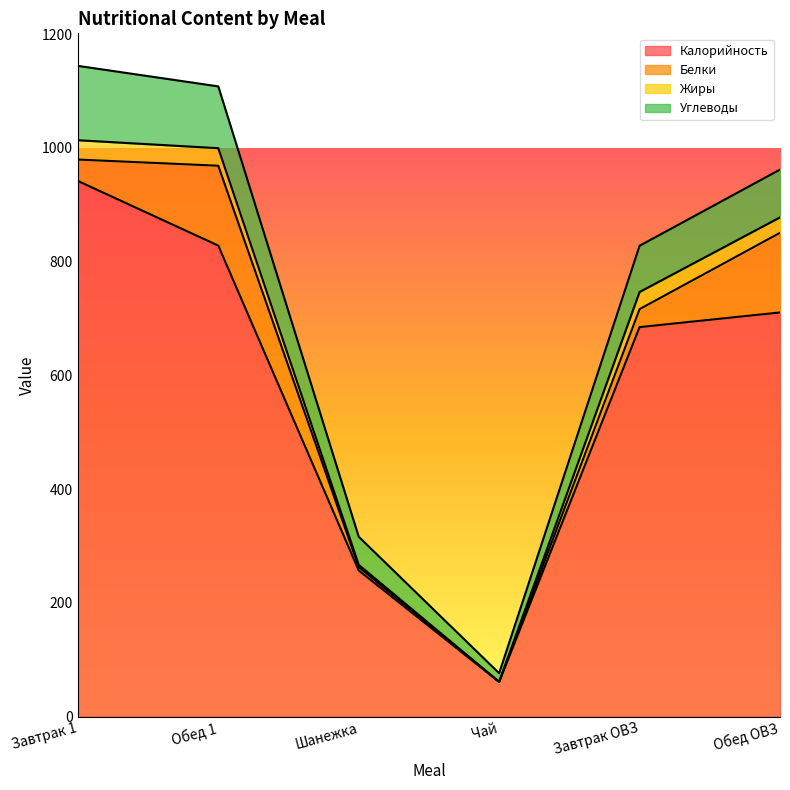

At which category does Калорийность reach its first local valley?

Чай